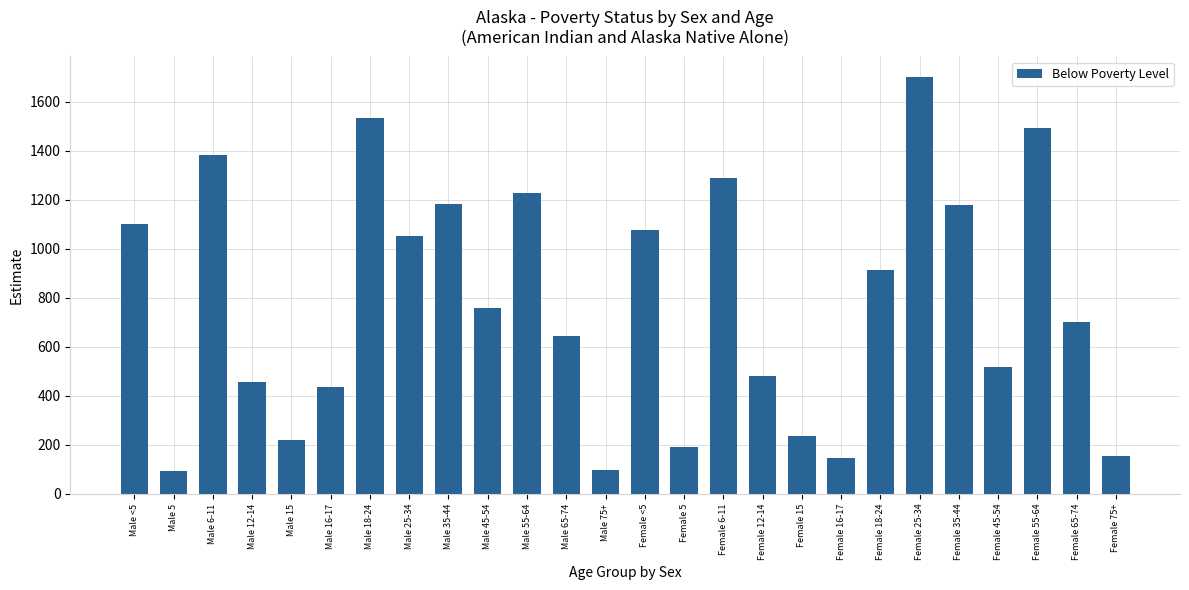

True or false: the data shows 145 at Female 16-17.

True